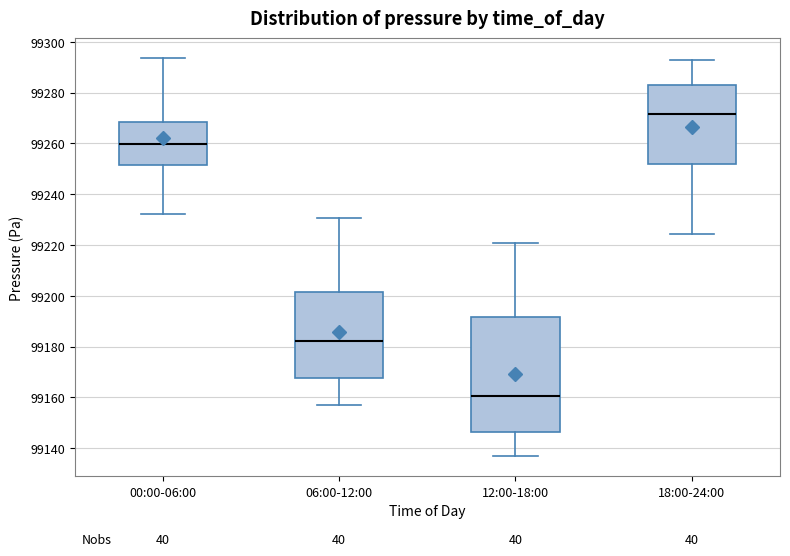

Which box has the lowest median line?

12:00-18:00